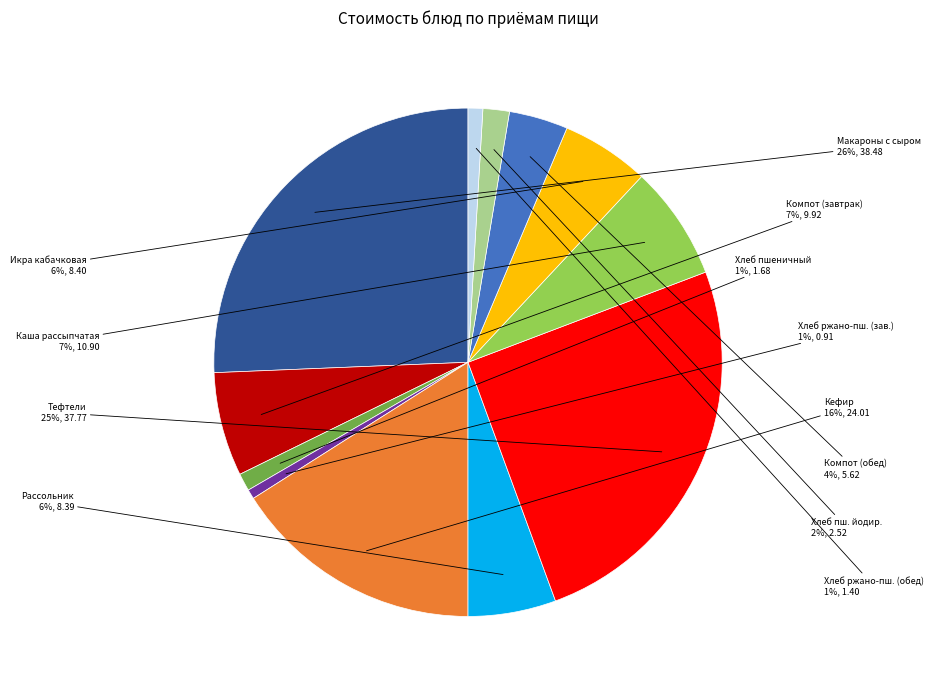

Does any single category account for the majority?

No